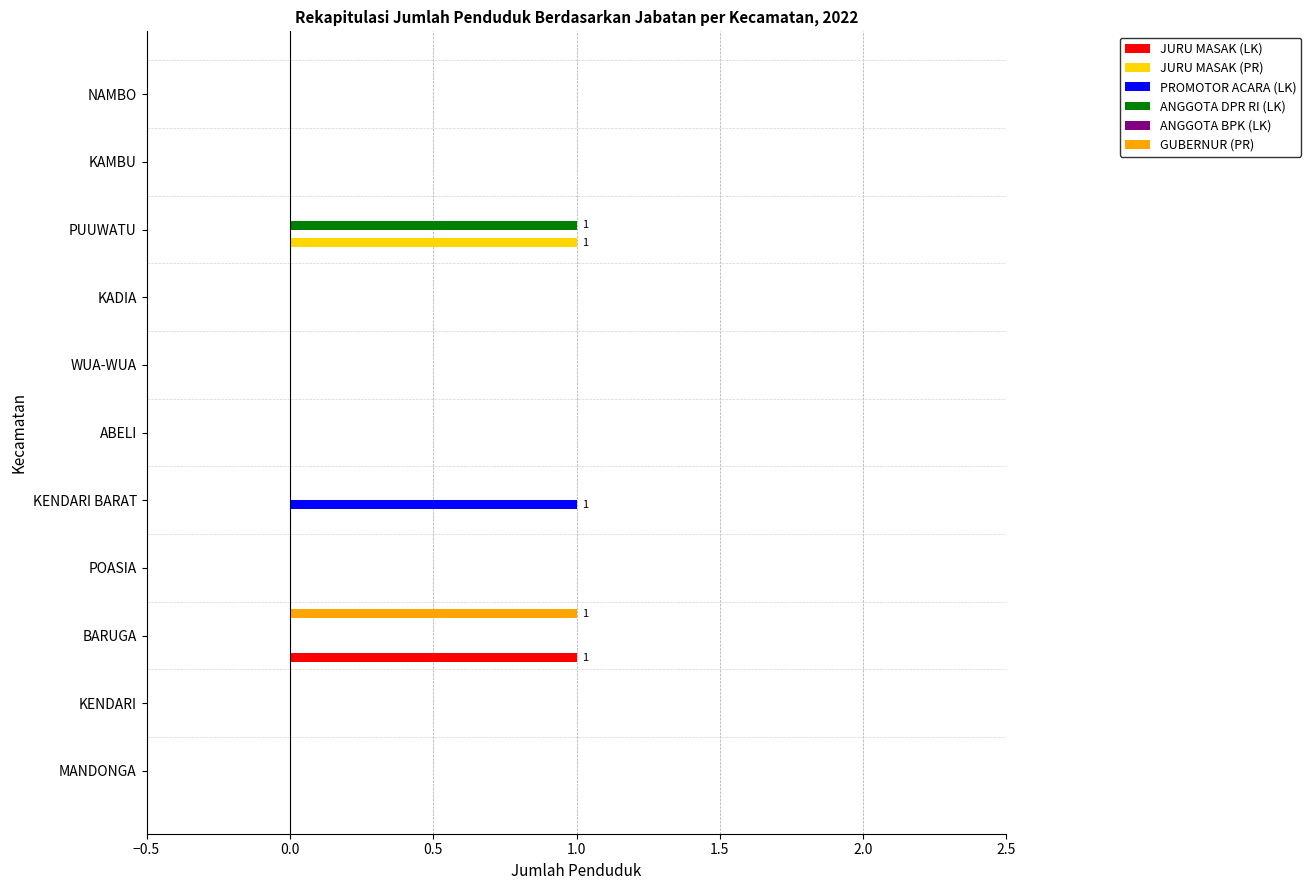

Is the value of PROMOTOR ACARA (LK) at KENDARI BARAT greater than the value of ANGGOTA DPR RI (LK) at BARUGA?

Yes